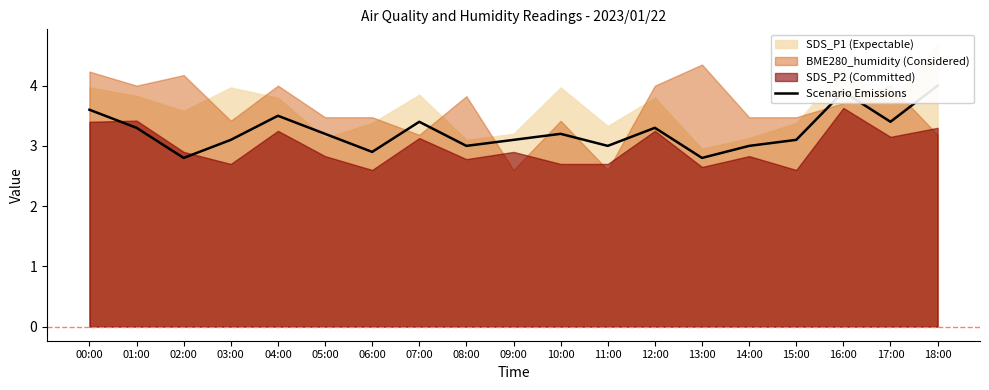

Which has a higher value, 08:00 or 12:00?

12:00